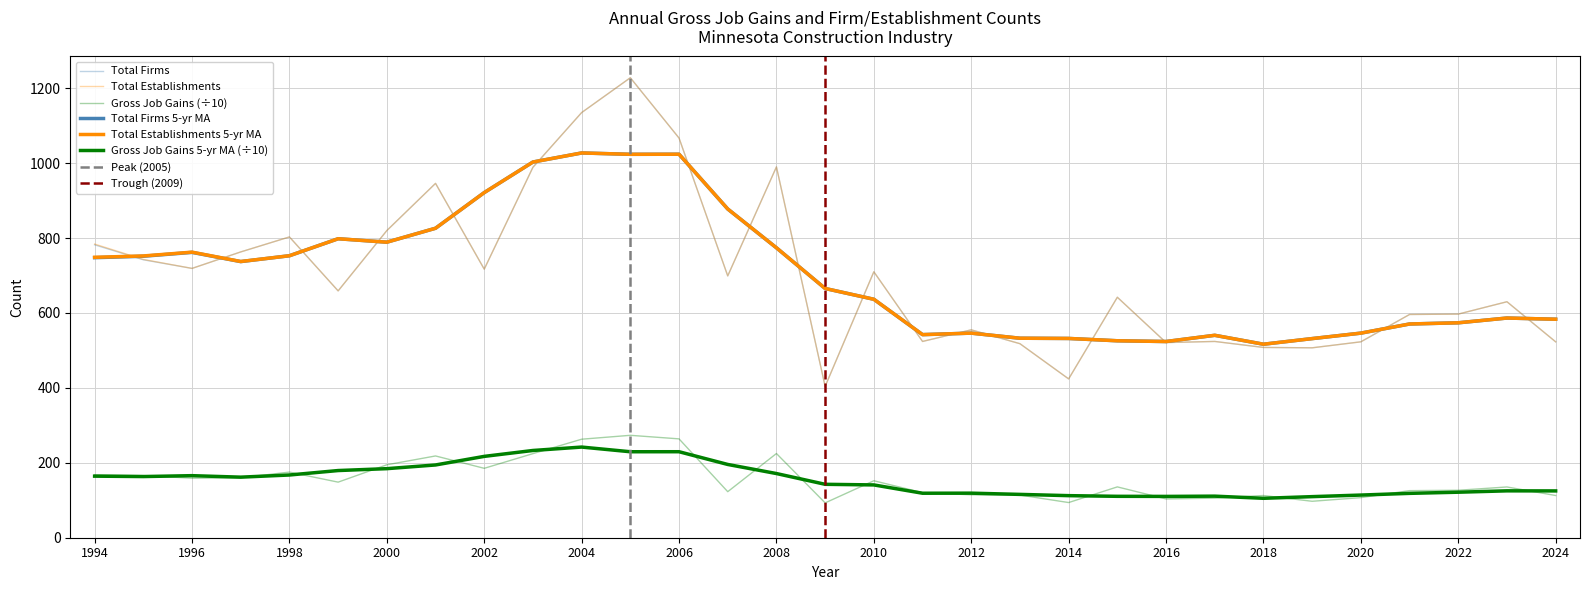

Reading left to right, transcribe all the data shown in this chart.

Total Firms: 1994=782.0	1995=742.0	1996=719.0	1997=763.0	1998=803.0	1999=659.0	2000=820.0	2001=946.0	2002=717.0	2003=989.0	2004=1135.0	2005=1228.0	2006=1067.0	2007=699.0	2008=990.0	2009=404.0	2010=710.0	2011=524.0	2012=555.0	2013=518.0	2014=424.0	2015=642.0	2016=521.0	2017=524.0	2018=508.0	2019=507.0	2020=523.0	2021=596.0	2022=597.0	2023=630.0	2024=523.0
Total Establishments: 1994=784.0	1995=743.0	1996=719.0	1997=763.0	1998=803.0	1999=659.0	2000=820.0	2001=946.0	2002=717.0	2003=989.0	2004=1135.0	2005=1228.0	2006=1067.0	2007=699.0	2008=990.0	2009=404.0	2010=710.0	2011=524.0	2012=555.0	2013=518.0	2014=424.0	2015=642.0	2016=521.0	2017=524.0	2018=508.0	2019=507.0	2020=523.0	2021=596.0	2022=597.0	2023=630.0	2024=523.0
Gross Job Gains: 1994=168.3	1995=165.9	1996=158.9	1997=160.1	1998=175.2	1999=148.4	2000=194.7	2001=218.3	2002=185.3	2003=224.5	2004=263.0	2005=273.4	2006=263.9	2007=122.9	2008=224.8	2009=93.0	2010=152.1	2011=120.3	2012=114.6	2013=113.9	2014=93.9	2015=135.7	2016=103.5	2017=105.7	2018=112.7	2019=97.3	2020=107.0	2021=125.7	2022=126.7	2023=135.5	2024=112.7